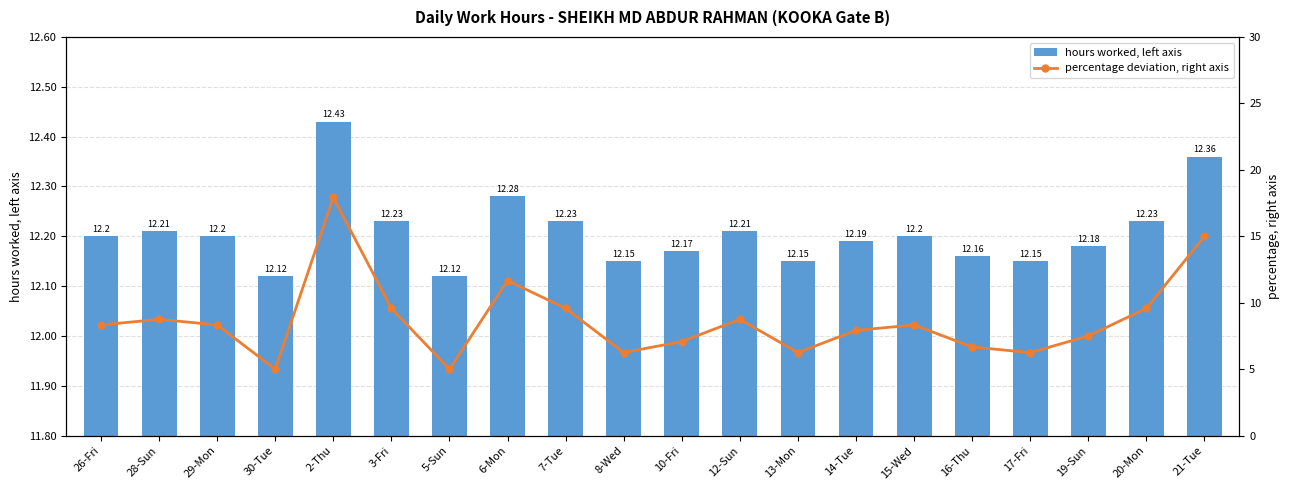

What is the lowest value of the percentage deviation, right axis series?

5.0